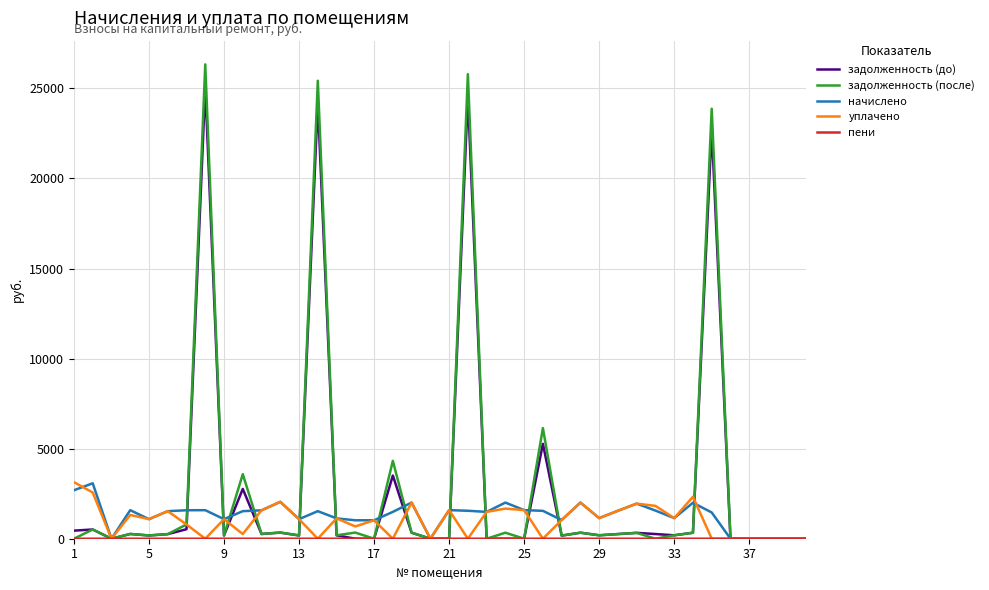

What is the average value of the уплачено series?

1016.2